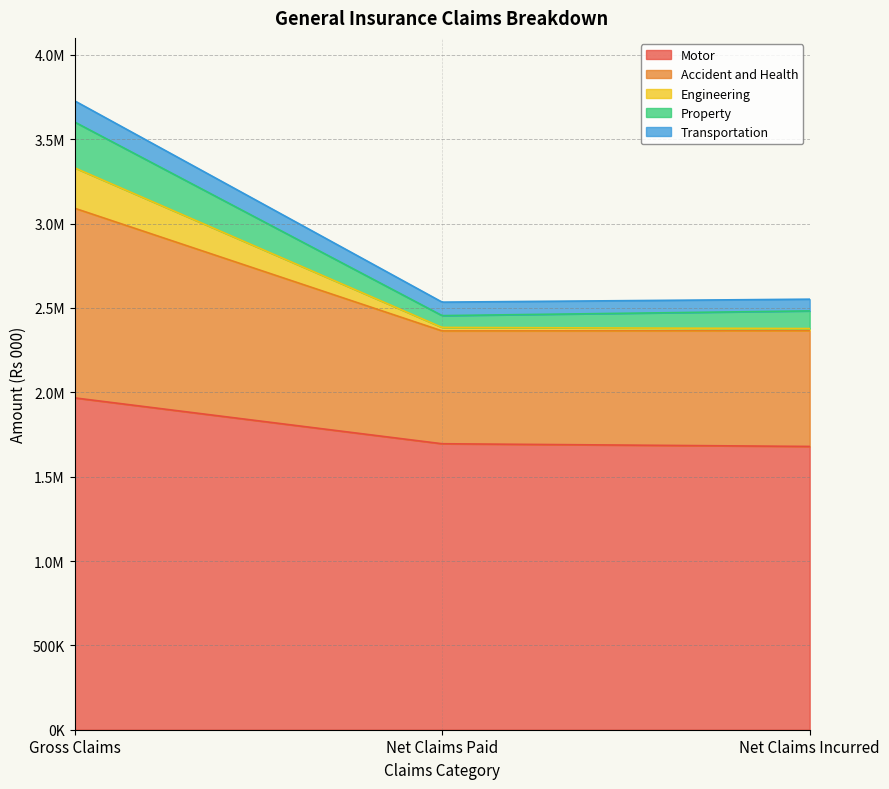

Reading left to right, extract all data points from this chart.

Motor: Gross Claims=1966888.8	Net Claims Paid=1694982.9	Net Claims Incurred=1678989.8
Accident and Health: Gross Claims=1124150.1	Net Claims Paid=668707.5	Net Claims Incurred=685560.8
Engineering: Gross Claims=239527.3	Net Claims Paid=20657.4	Net Claims Incurred=13165.1
Property: Gross Claims=271578.6	Net Claims Paid=70040.3	Net Claims Incurred=104583.0
Transportation: Gross Claims=125552.5	Net Claims Paid=79958.1	Net Claims Incurred=69481.9